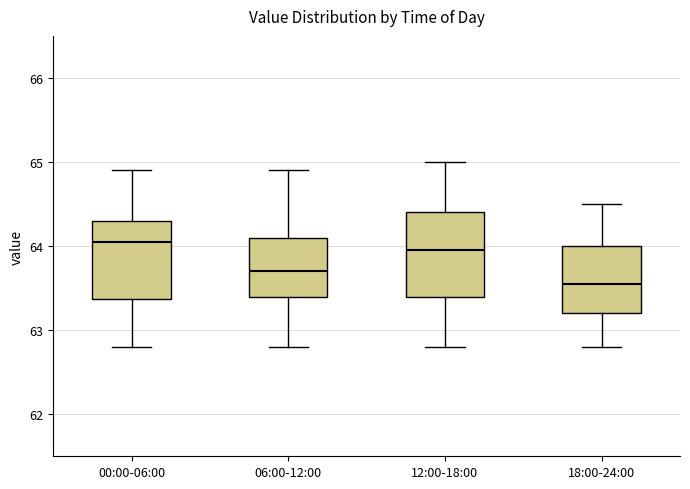

Which box's median line is the lowest?

18:00-24:00